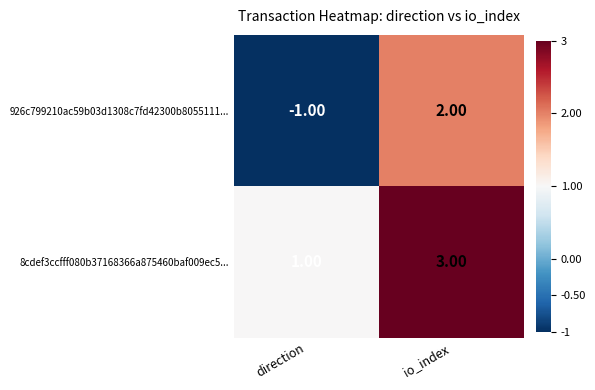

What is the sum of the 8cdef3ccfff080b37168366a875460baf009ec5... values at direction and io_index?

4